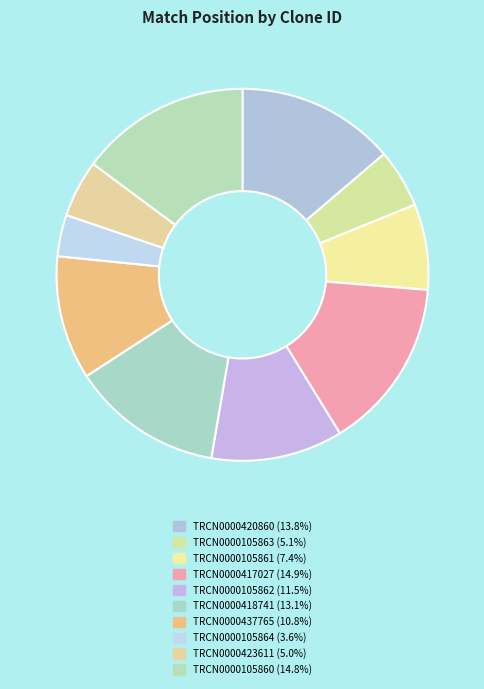

To the nearest percent, what is the combined percentage of TRCN0000105860 and TRCN0000420860?

29%